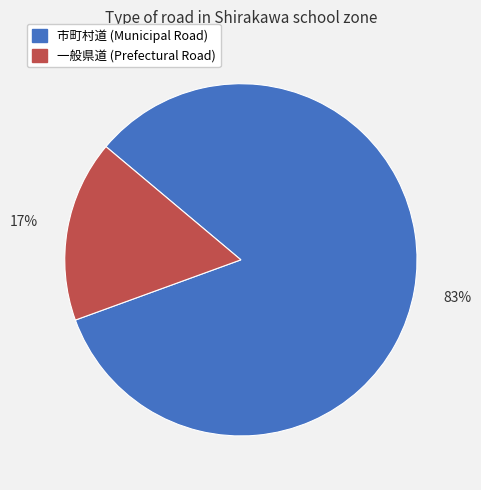

To the nearest percent, what portion does 一般県道 represent?

17%